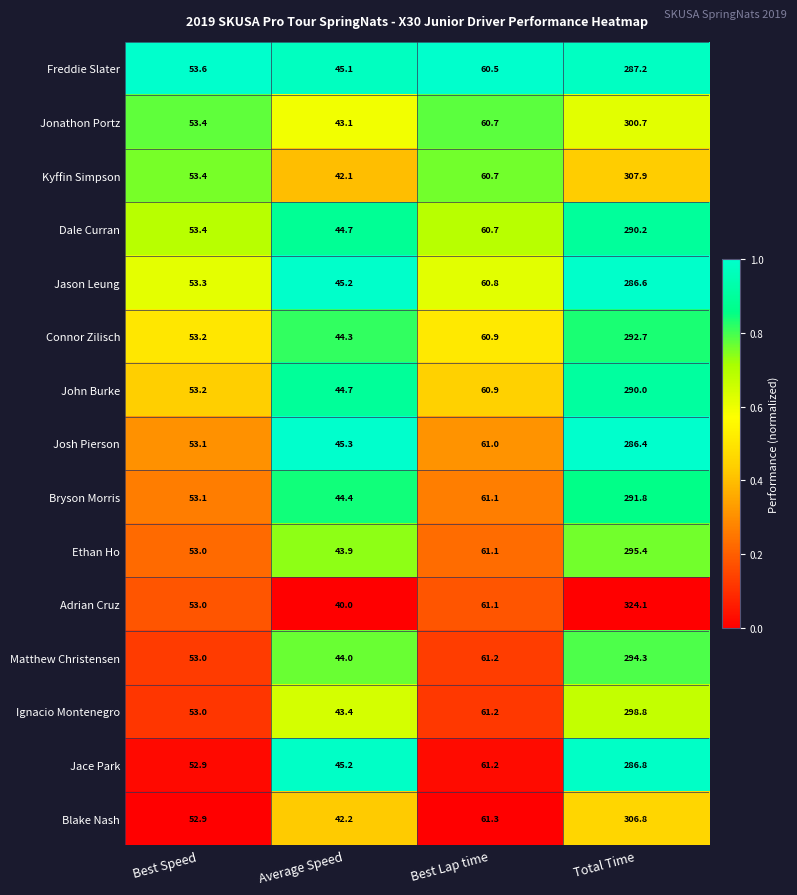

Which label corresponds to the largest value in the chart?

Total Time